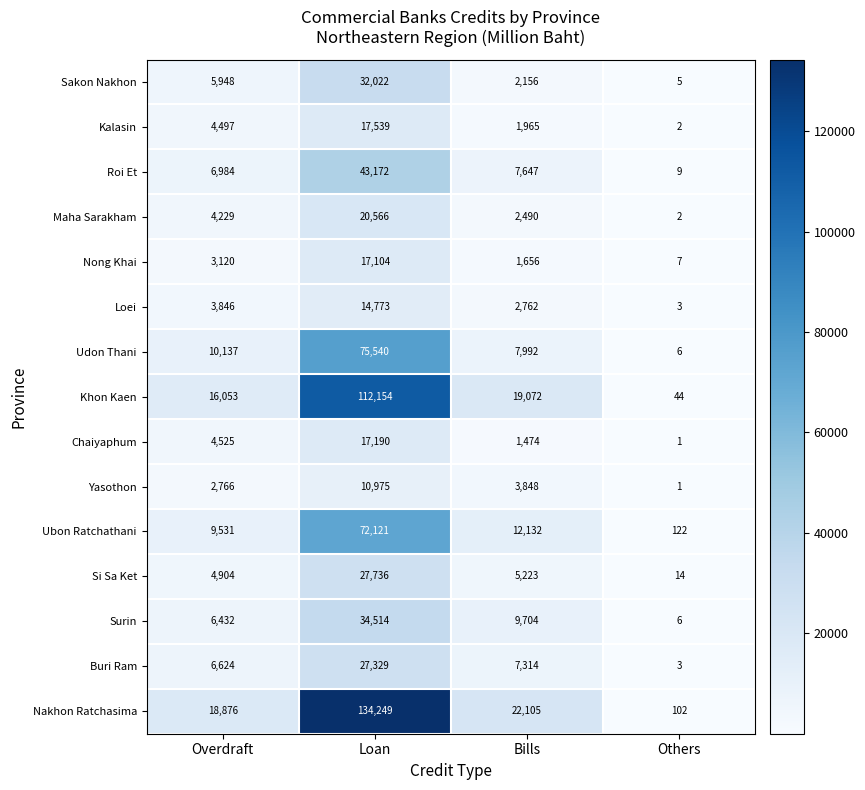

Which label corresponds to the largest value in the chart?

Loan